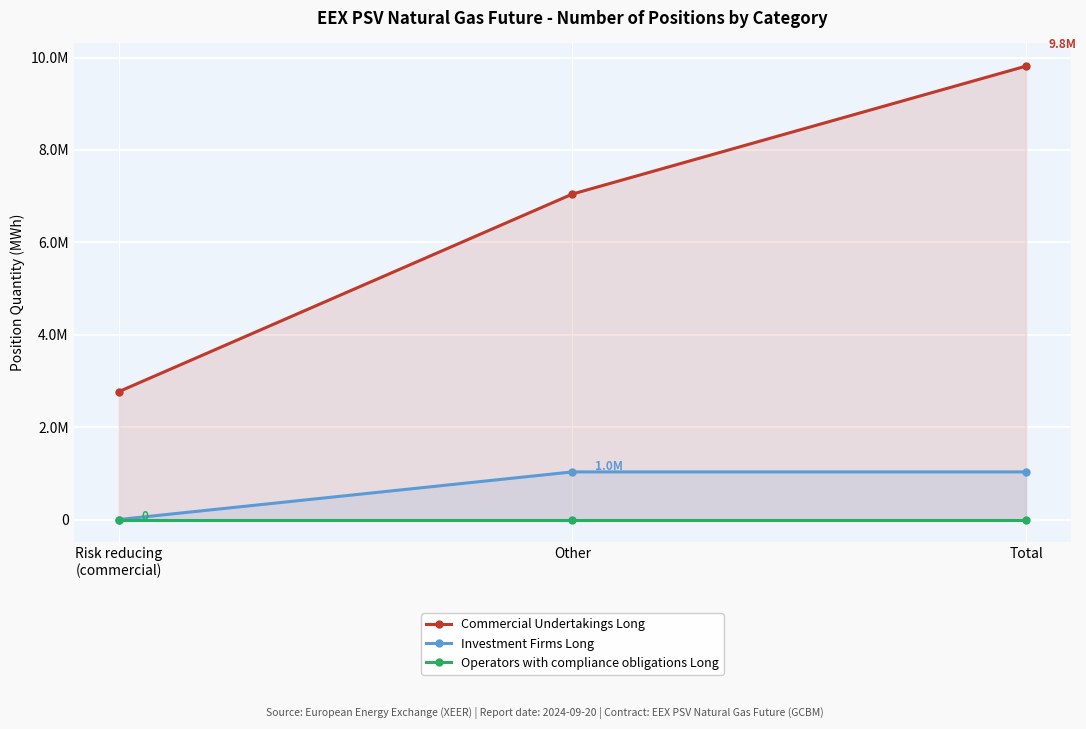

Rank the series by their maximum value, from highest to lowest.

Commercial Undertakings Long, Investment Firms Long, Operators with compliance obligations Long